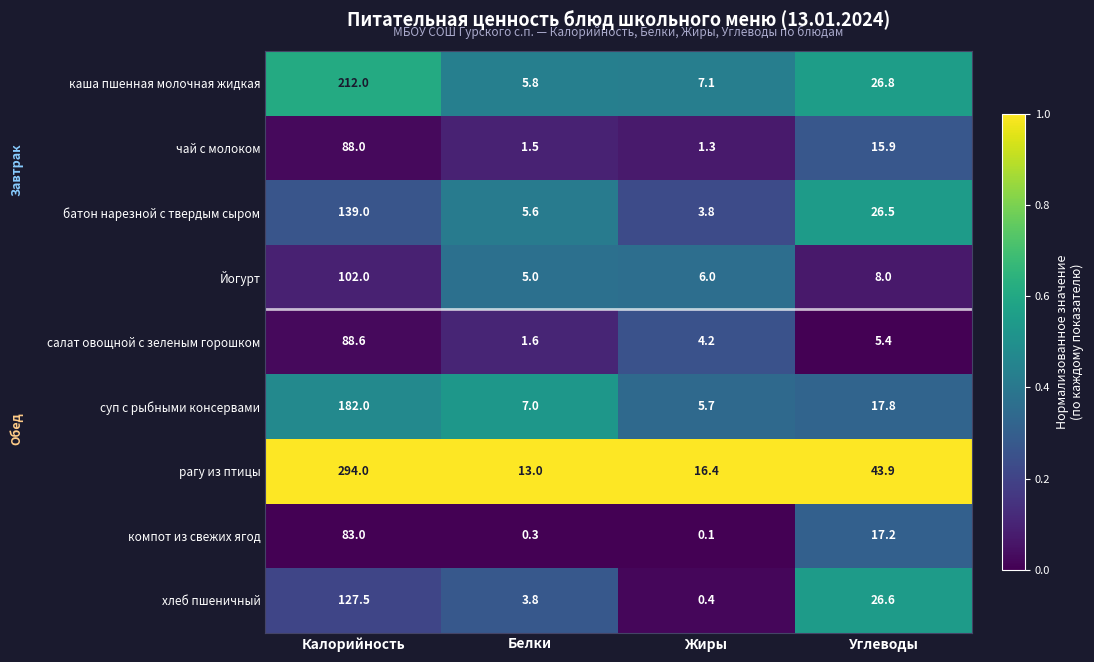

At which category does the chart reach its minimum across all series?

Жиры